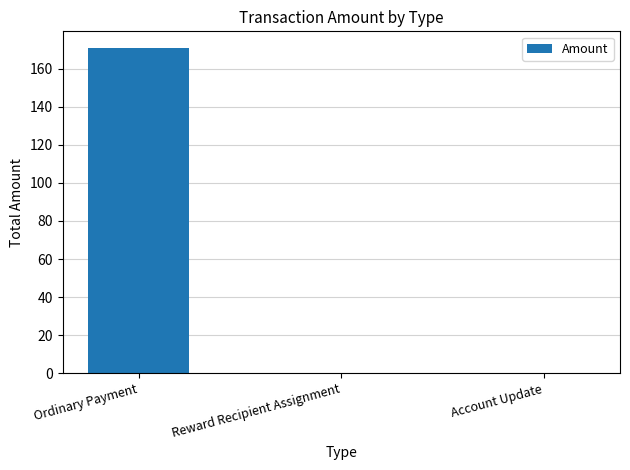

The chart shows a value of 0.0 at Reward Recipient Assignment. True or false?

True